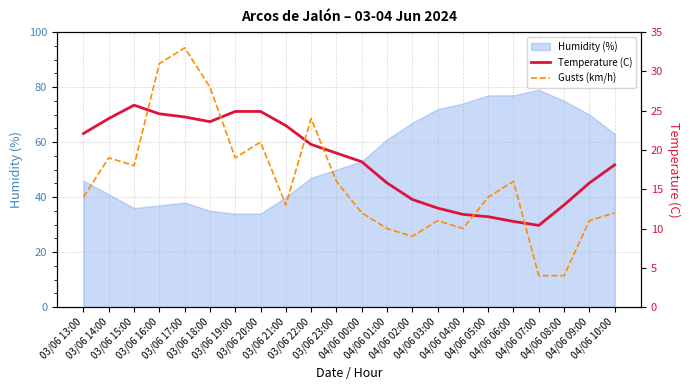

Between 04/06 07:00 and 04/06 00:00, which is larger?

04/06 00:00